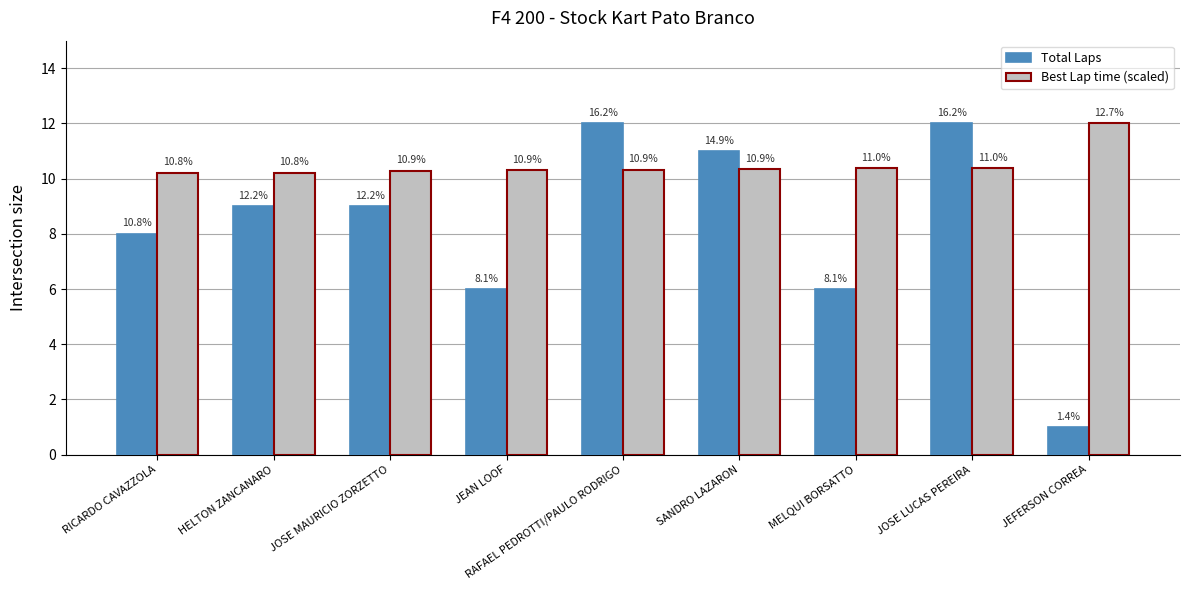

At HELTON ZANCANARO, list the series in order from smallest to largest.

Total Laps, Best Lap time (scaled)